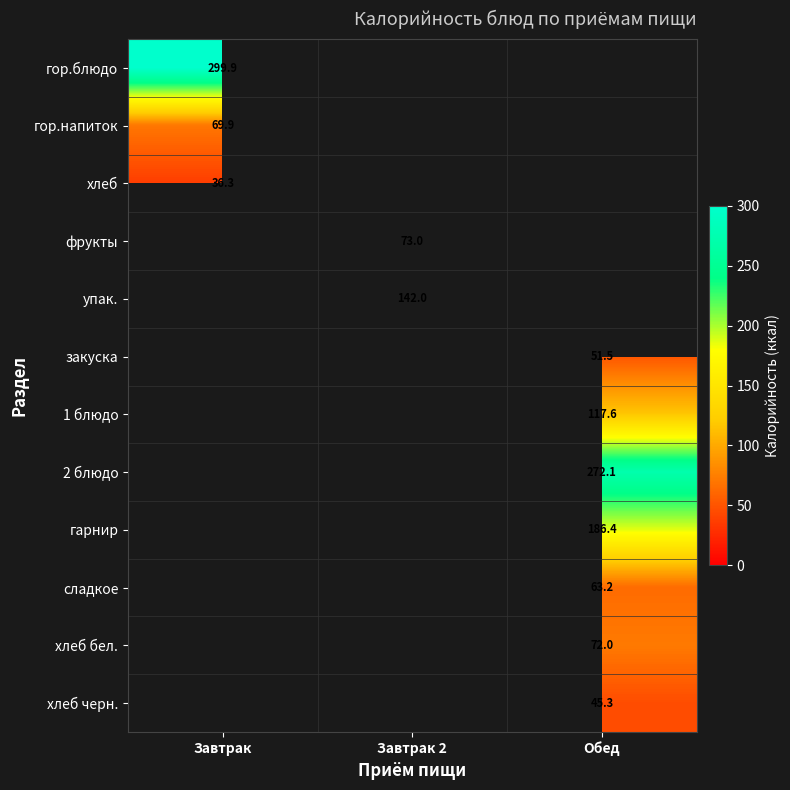

The хлеб черн. series shows 45.3 at Обед. True or false?

True